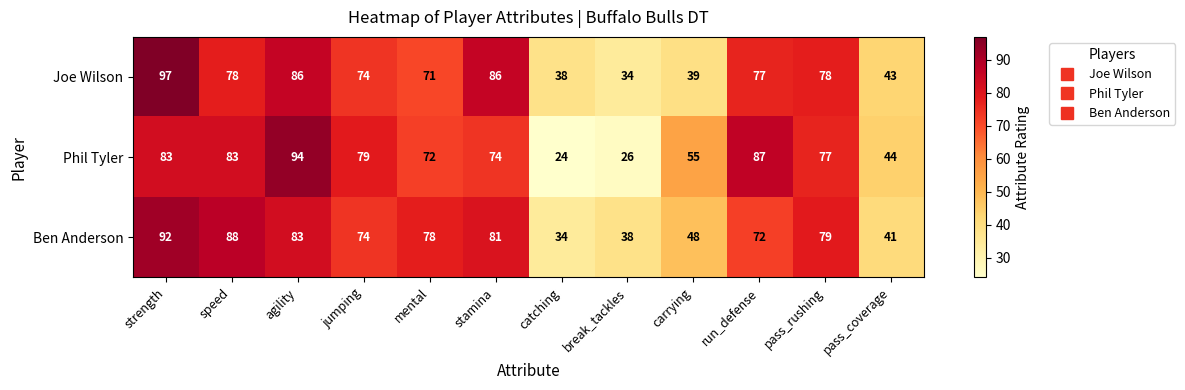

How many data points does each series have?

12